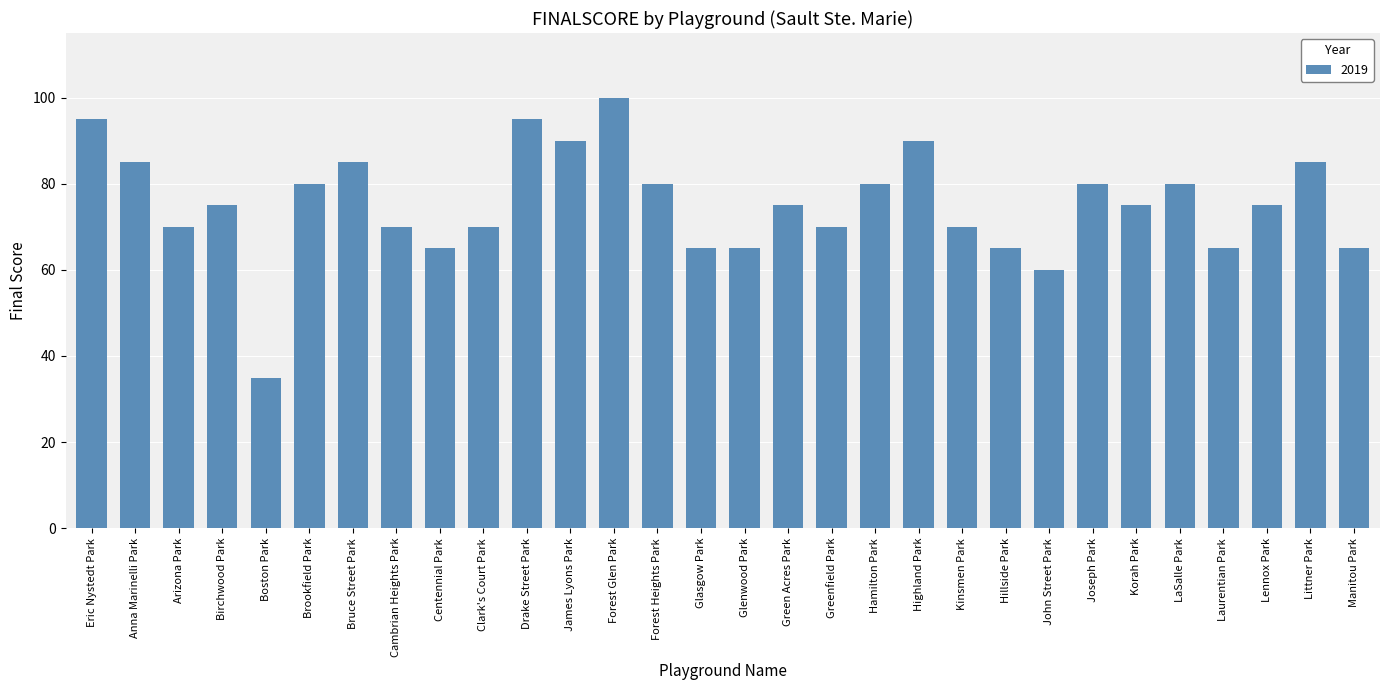

True or false: the data shows 90 at James Lyons Park.

True